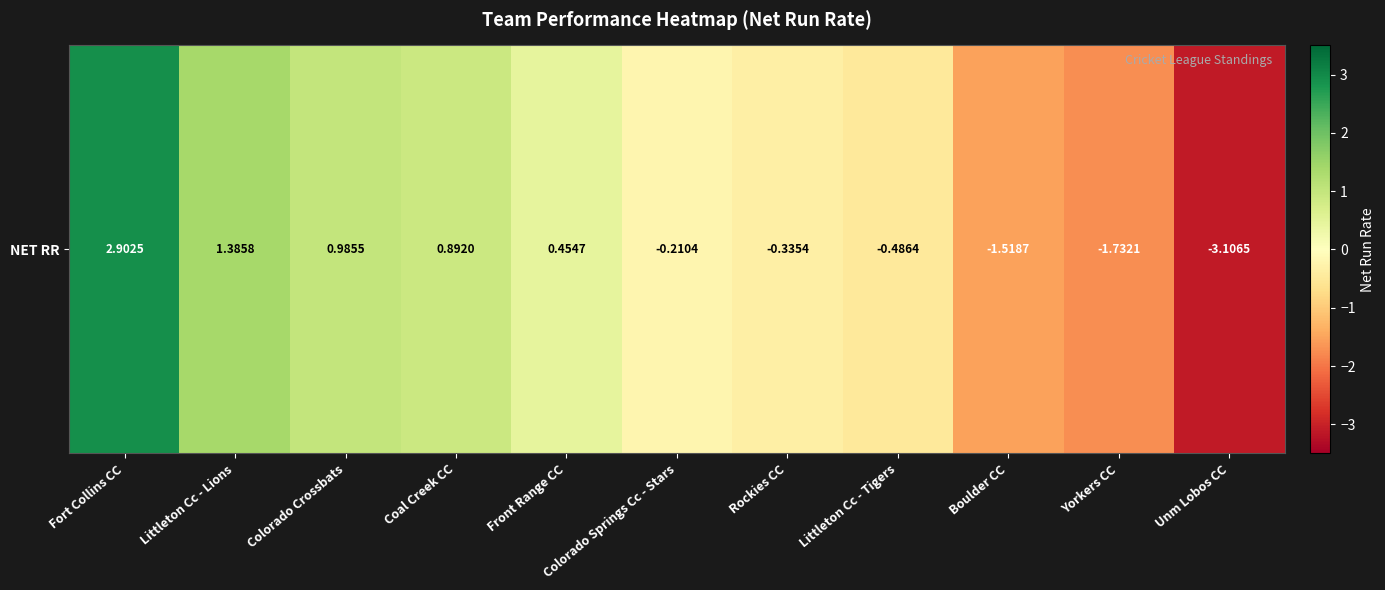

What is the sum of all values?

-0.8